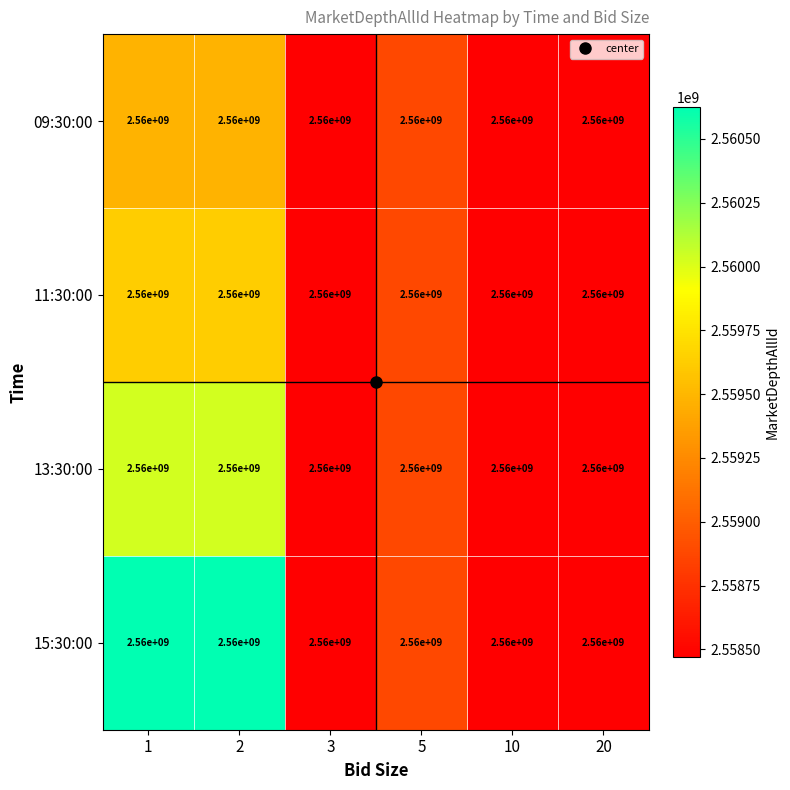

What is the sum of the 15:30:00 values at 20 and 5?

5117348836